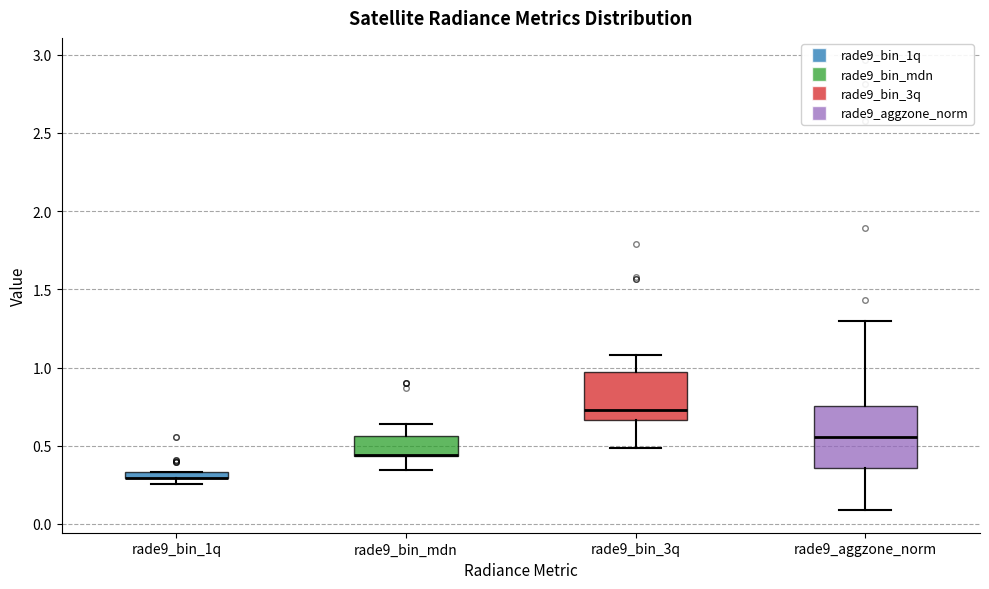

Which box is the tallest, from its lower edge to its upper edge?

rade9_aggzone_norm